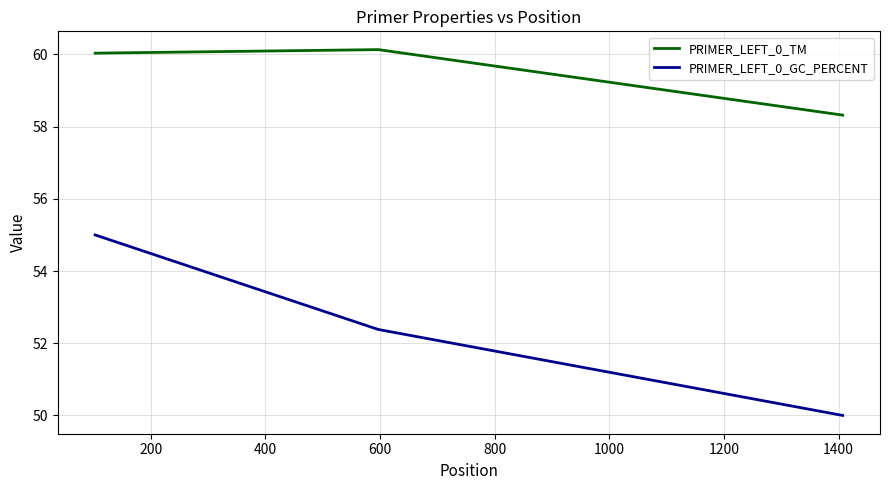

How many distinct data groups are displayed?

2